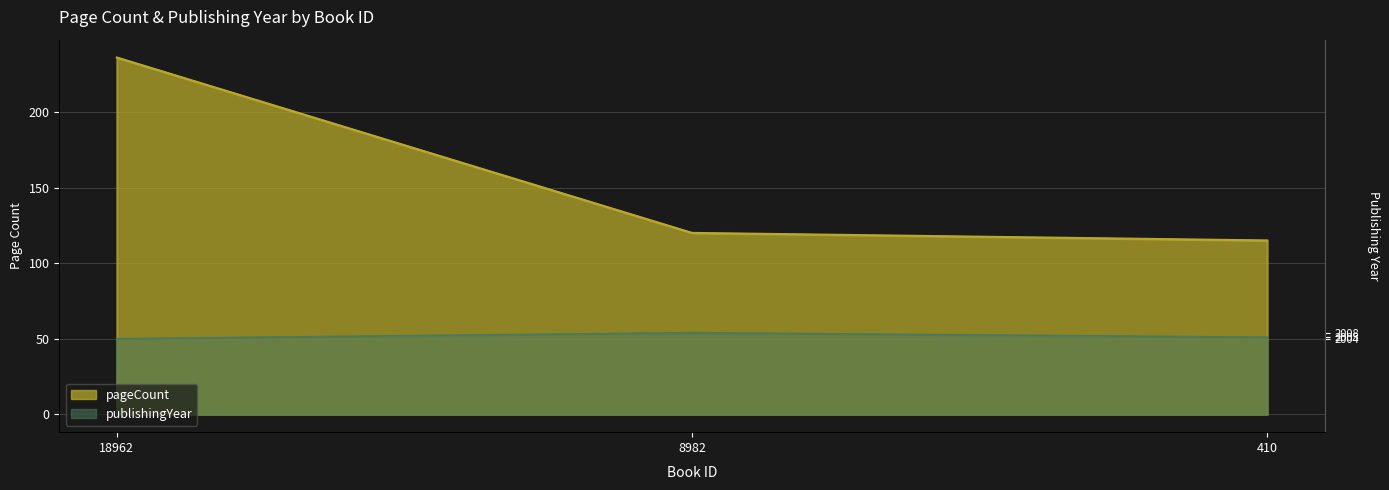

What is the difference between the maximum and minimum values in the publishingYear series?

4